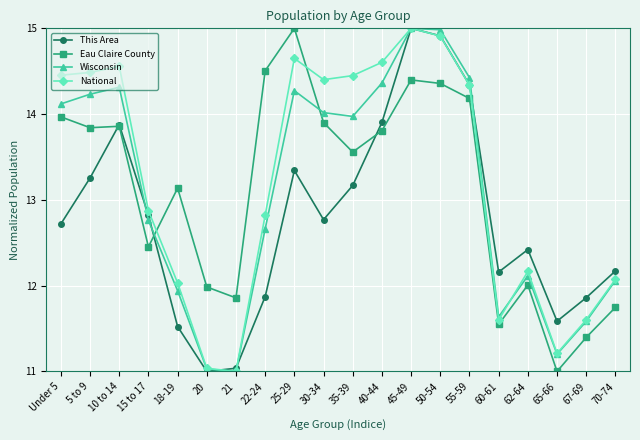

Where is Eau Claire County nearest to the value 13?

18-19